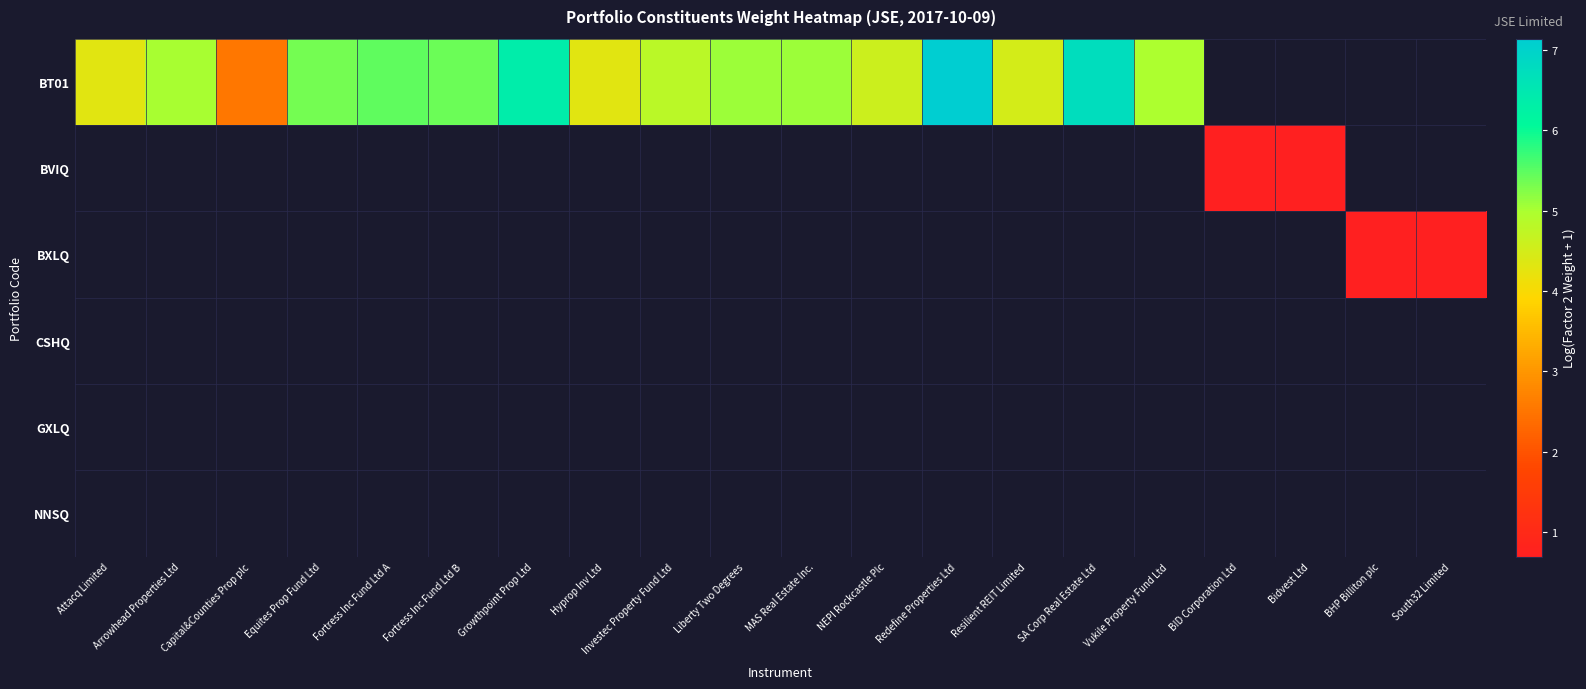

At which label is BT01 closest to 4?

Hyprop Inv Ltd